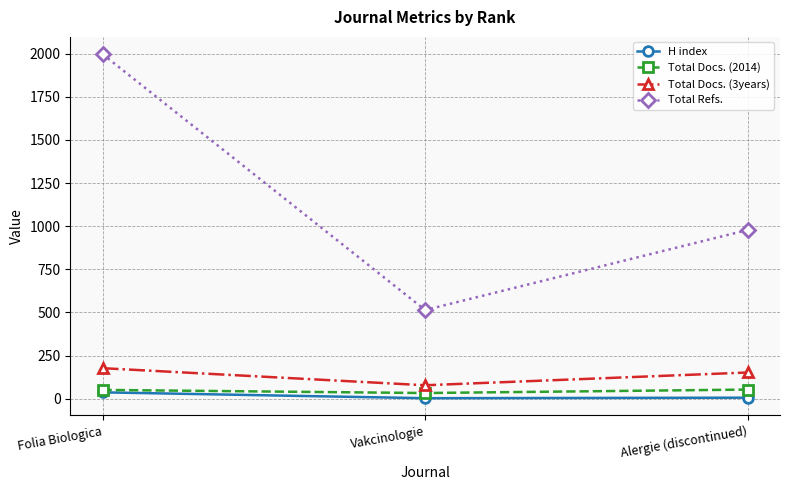

What is the maximum value for Total Refs.?

1997